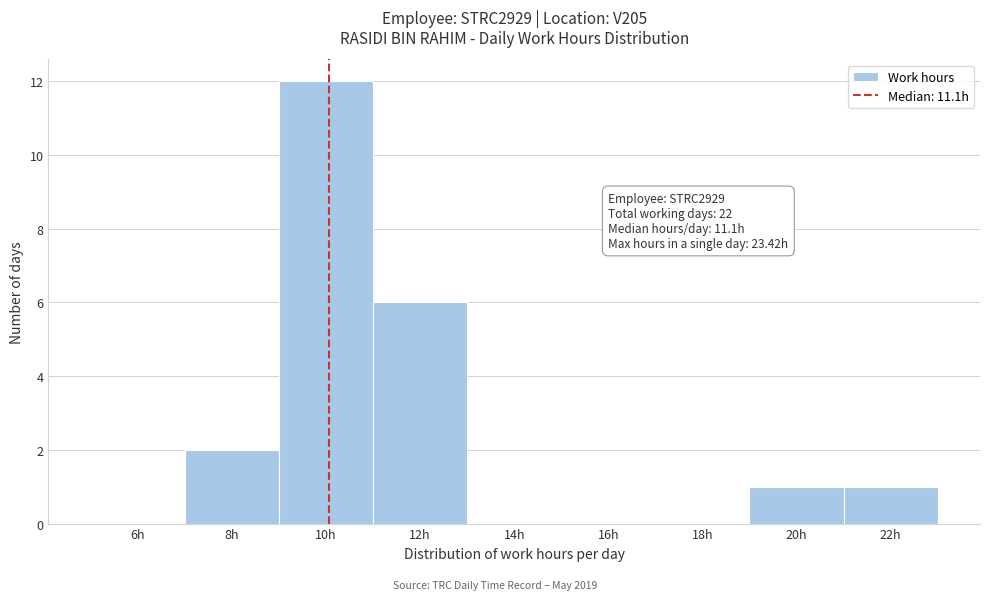

Reading left to right, what are all the values shown in this chart?

6h=0	8h=2	10h=12	12h=6	14h=0	16h=0	18h=0	20h=1	22h=1